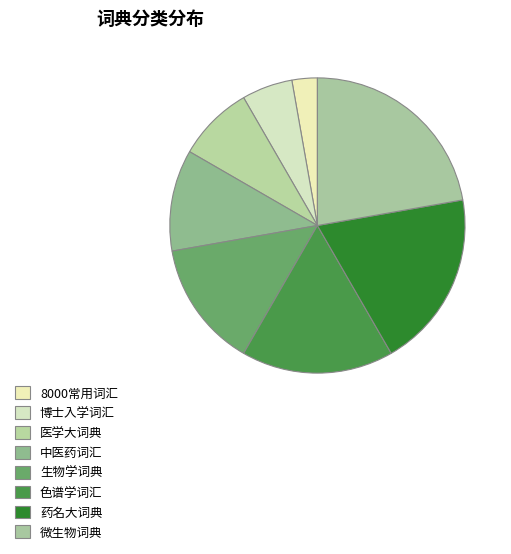

To the nearest percent, what portion does 博士入学词汇 represent?

6%